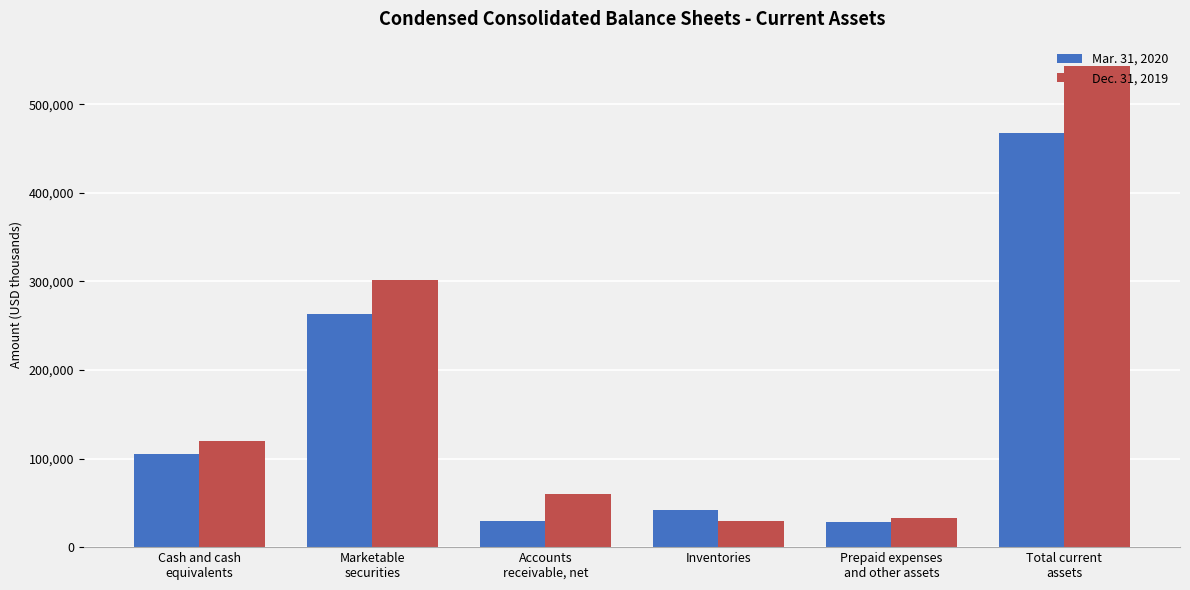

Is it true that Mar. 31, 2020 equals 50393 at Cash and cash
equivalents?

False